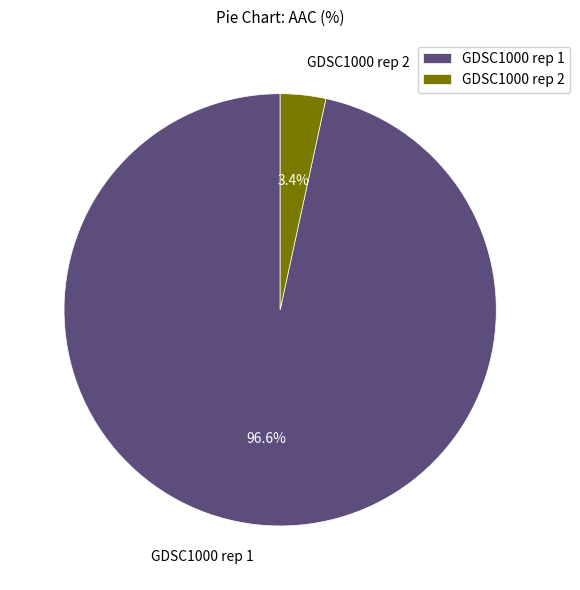

True or false: GDSC1000 rep 2 accounts for 3% of the total.

True